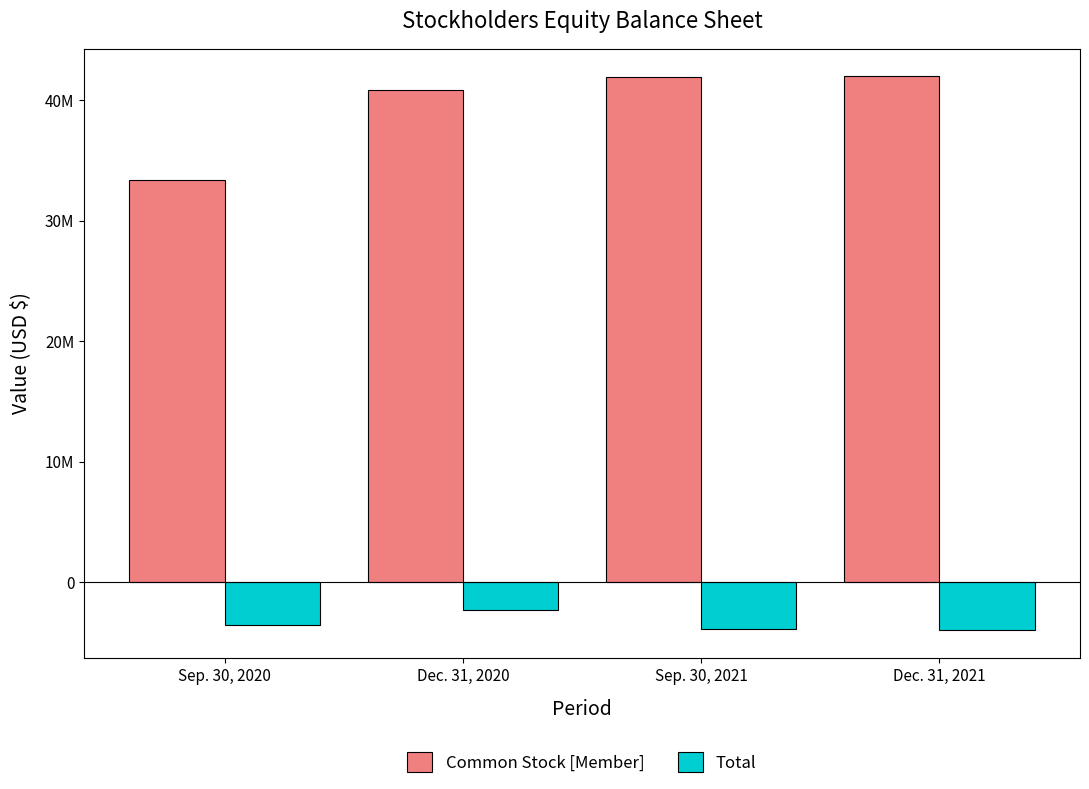

Reading left to right, extract all data points from this chart.

Common Stock [Member]: Sep. 30, 2020=33369424	Dec. 31, 2020=40837102	Sep. 30, 2021=41882535	Dec. 31, 2021=41962690
Total: Sep. 30, 2020=-3569730	Dec. 31, 2020=-2301938	Sep. 30, 2021=-3928094	Dec. 31, 2021=-3991247